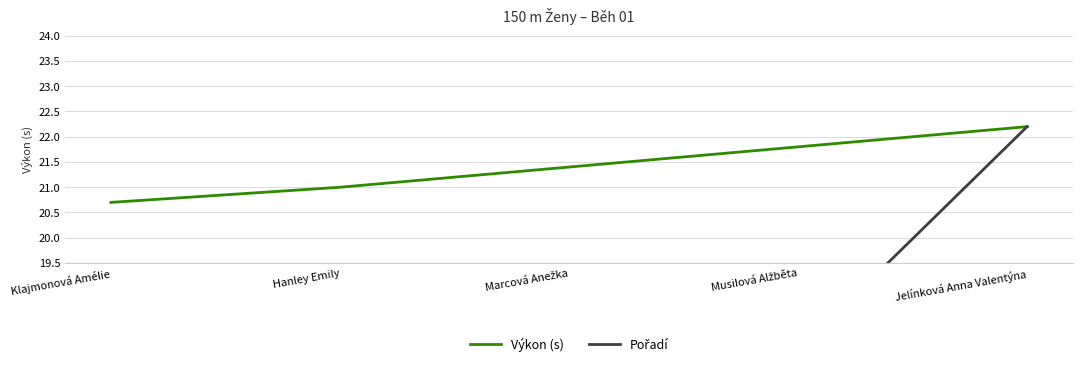

Which category has the lowest value in the Výkon (s) series?

Klajmonová Amélie